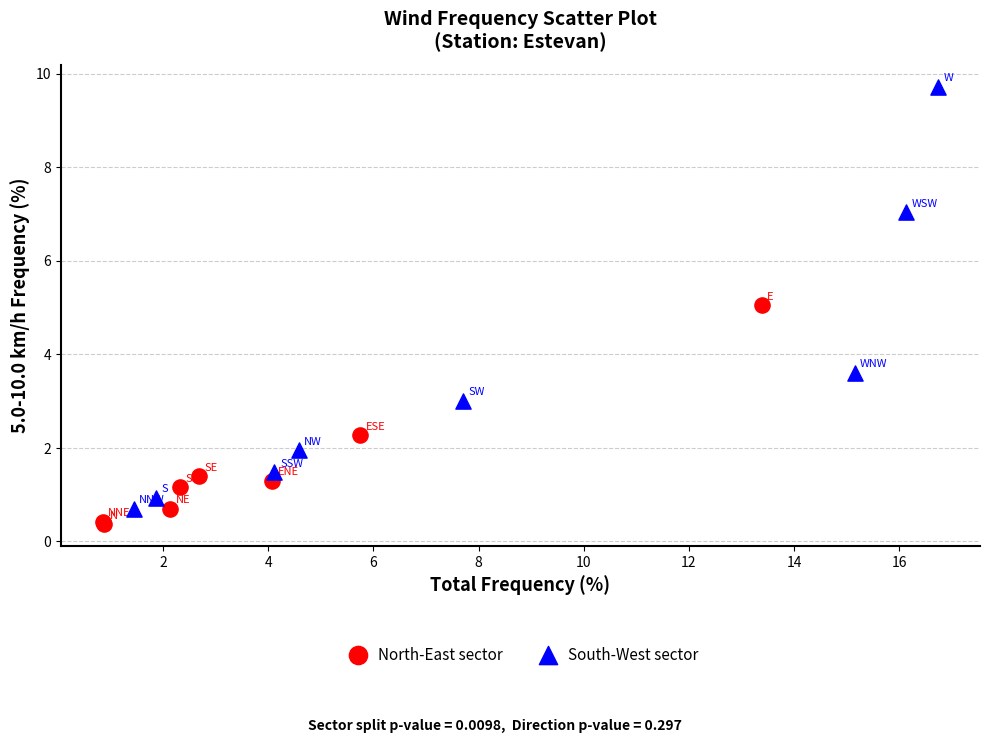

Which series has the widest spread of Y values?

South-West sector